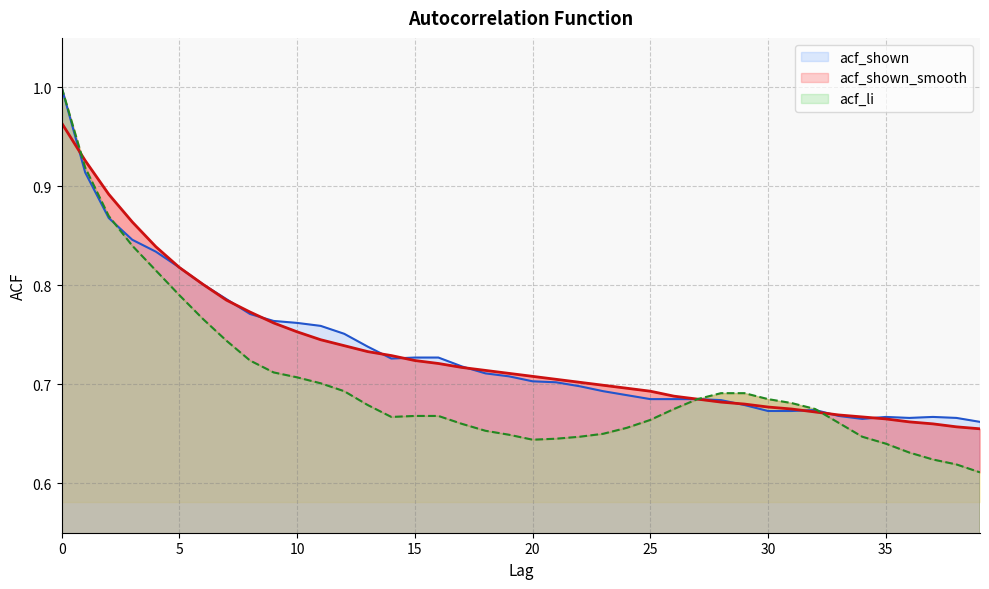

How many acf_shown values are between 0 and 1?

40